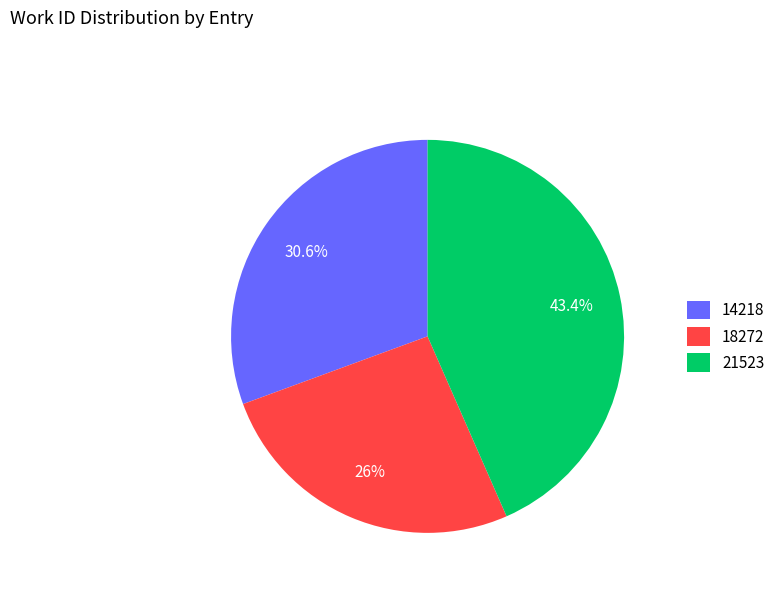

To the nearest percent, what portion does 18272 represent?

26%